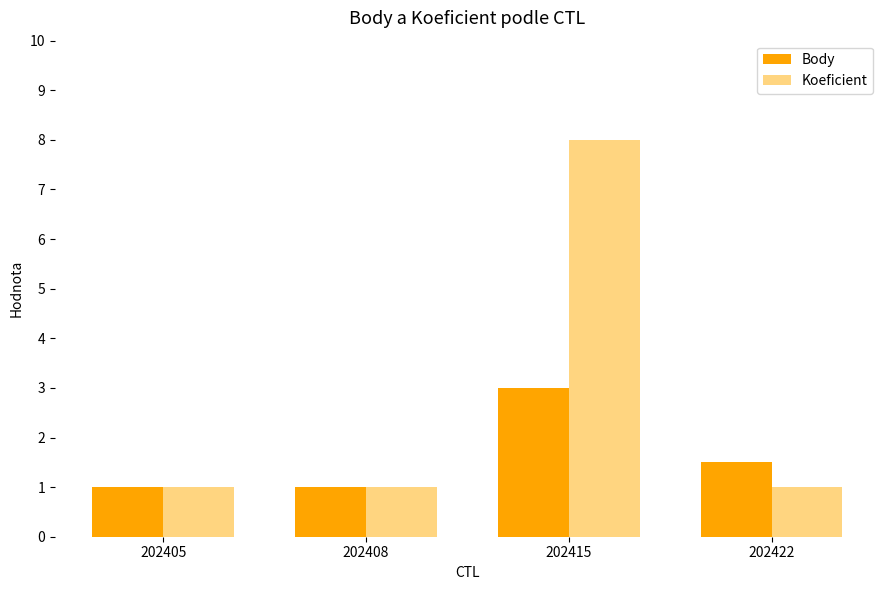

What are all the series names shown in the legend?

Body, Koeficient